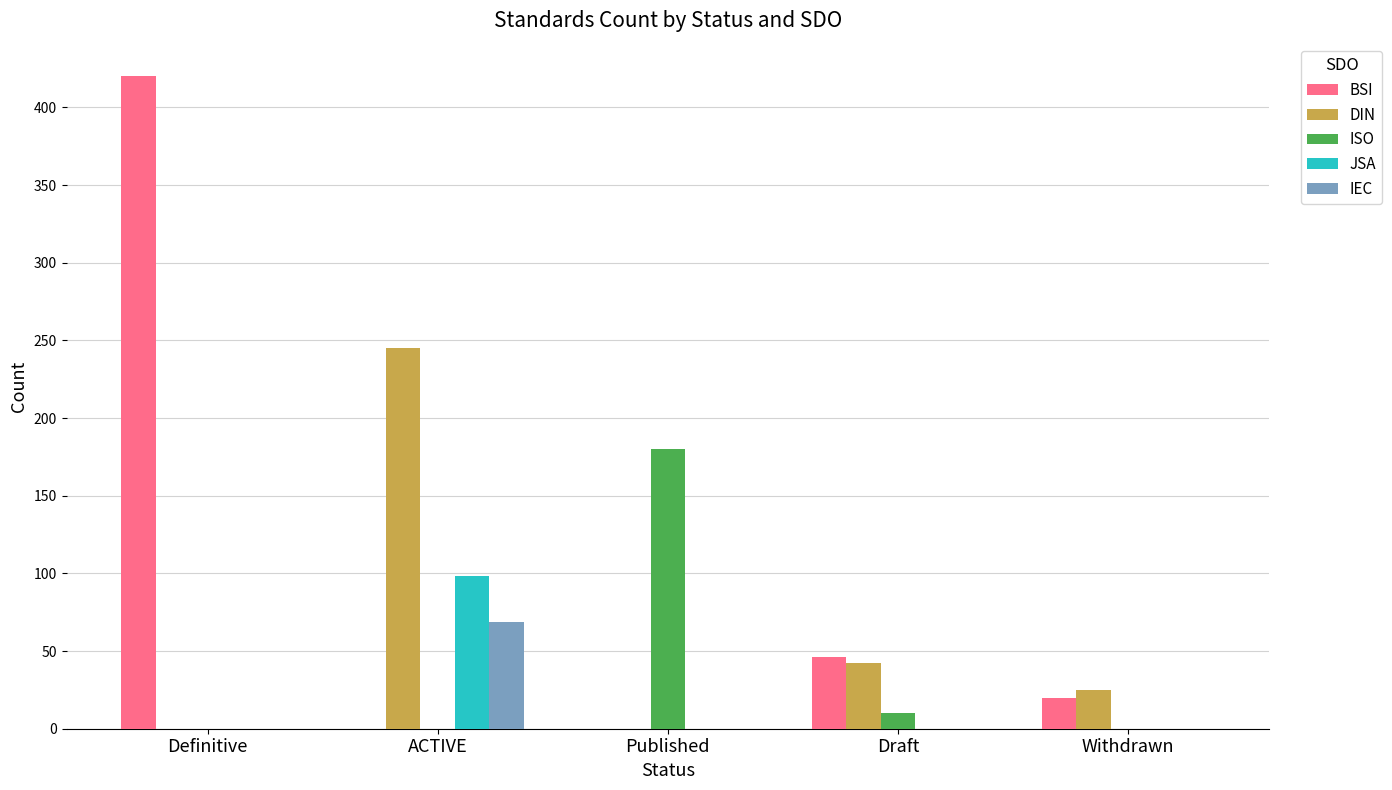

At which label does JSA reach its peak?

ACTIVE